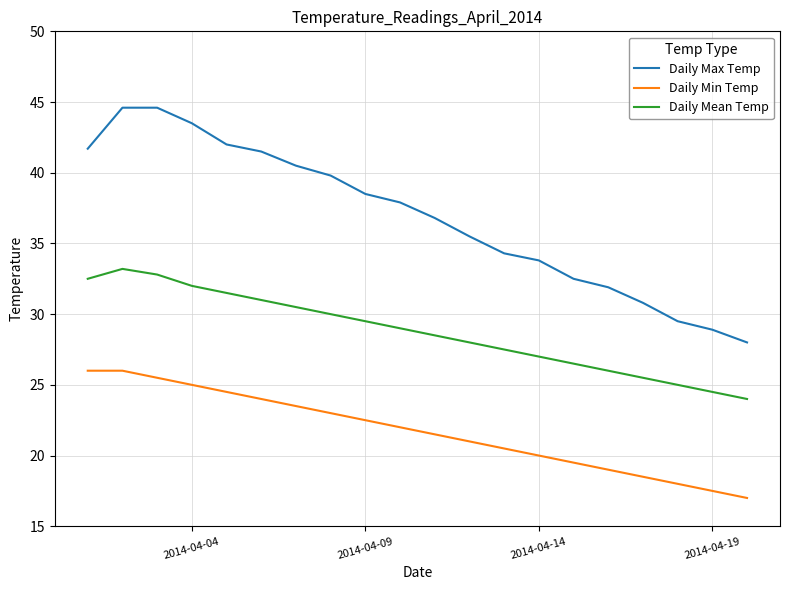

What is the difference between the maximum and minimum values in the Daily Mean Temp series?

9.2